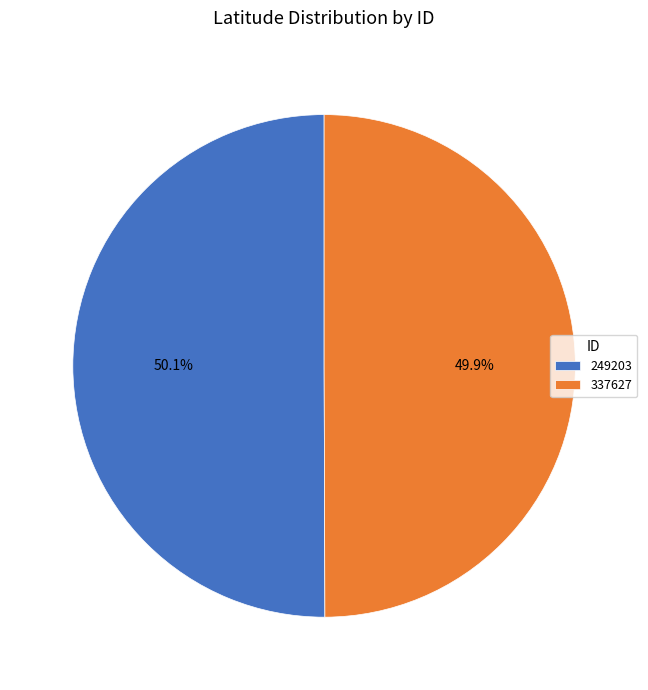

To the nearest percent, what is the average slice percentage?

50%